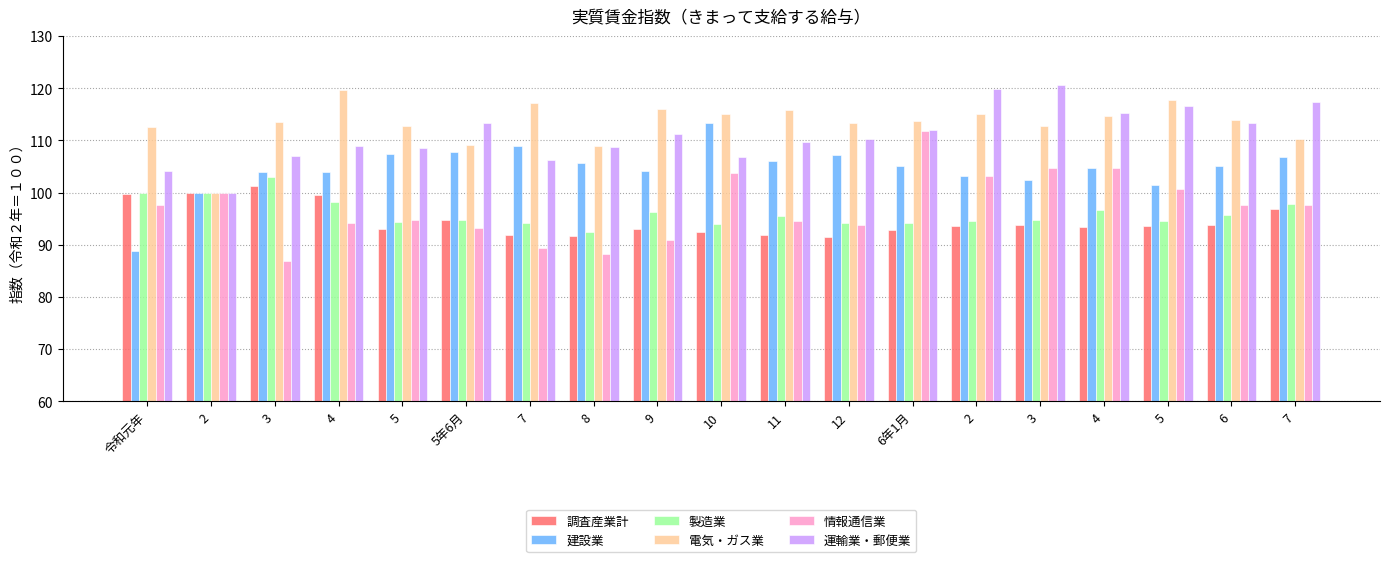

Which category has the lowest value in the 調査産業計 series?

12